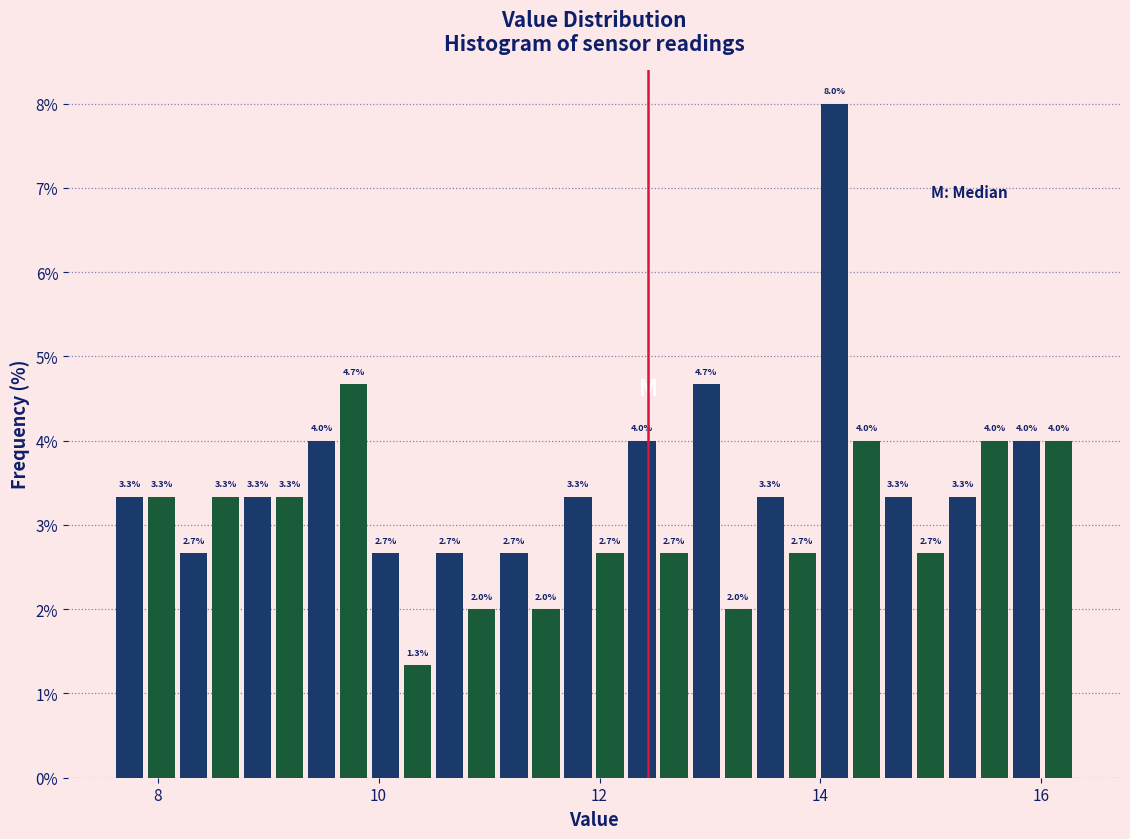

Around what value on the x-axis is the tallest bar? Give the approximate position of its centre, as read against the axis.

14.2